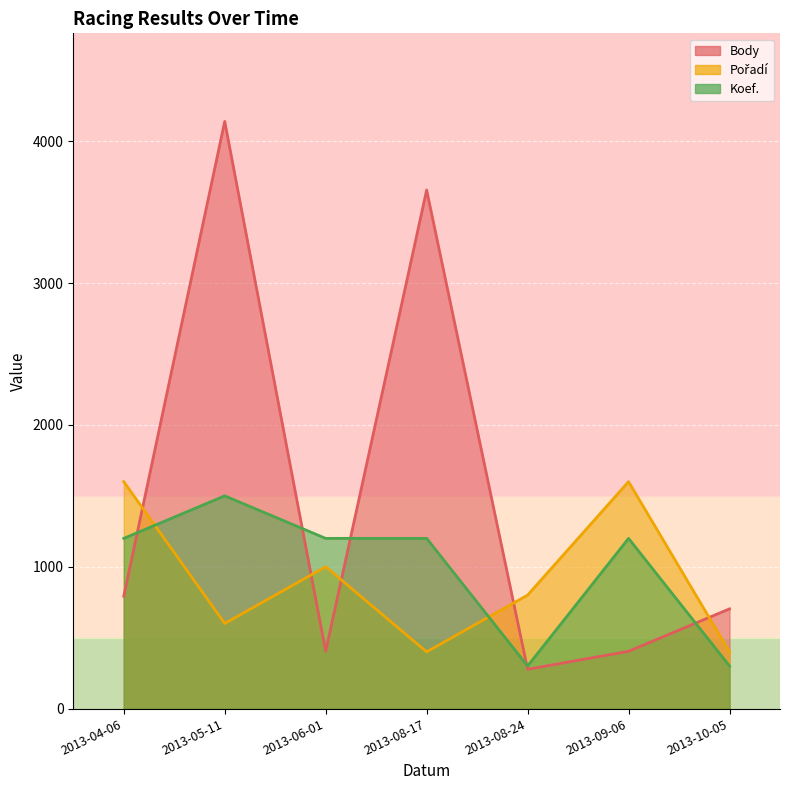

How many data points does each series have?

7